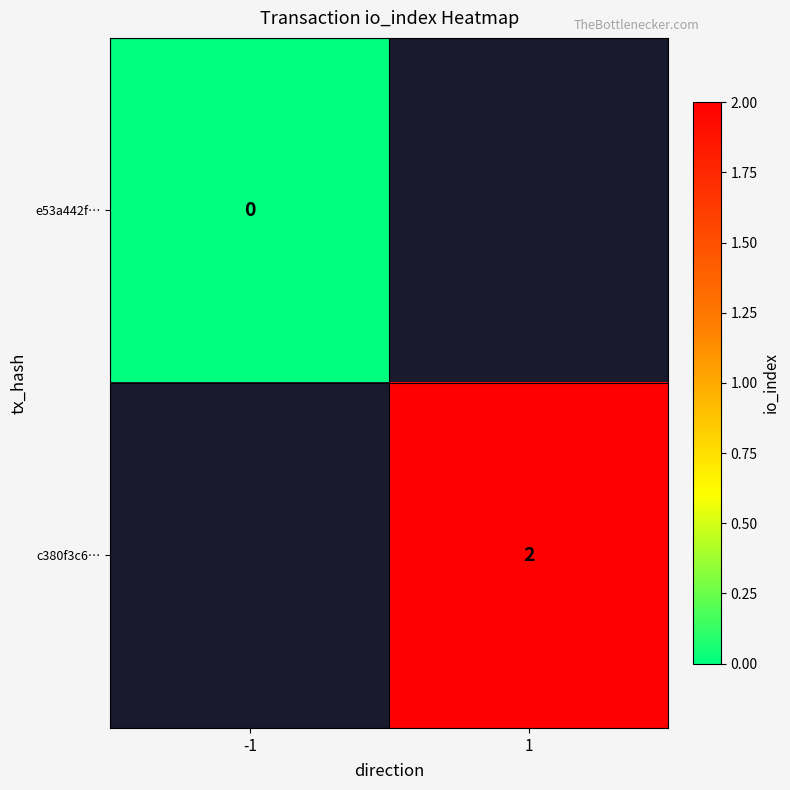

The c380f3c6… series shows 1 at 1. True or false?

False